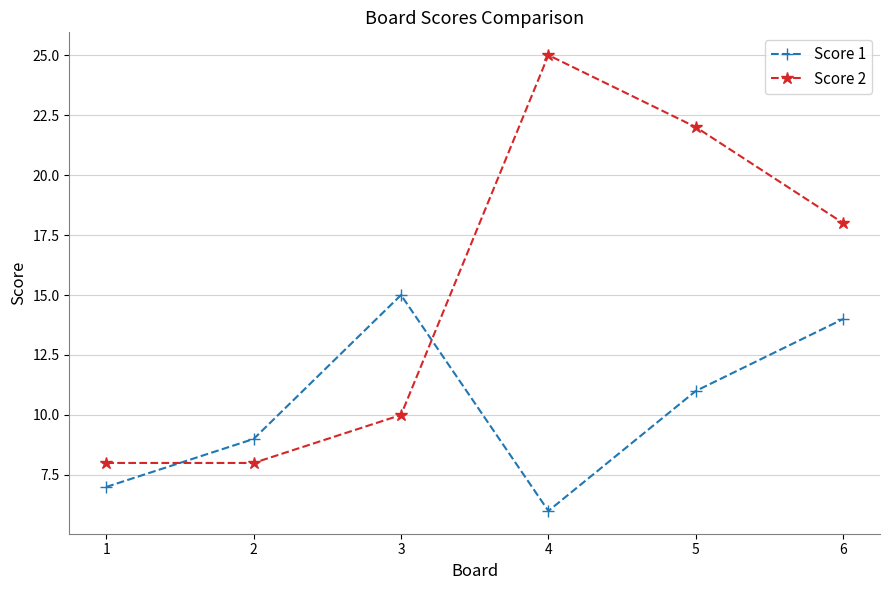

What are all the series names shown in the legend?

Score 1, Score 2